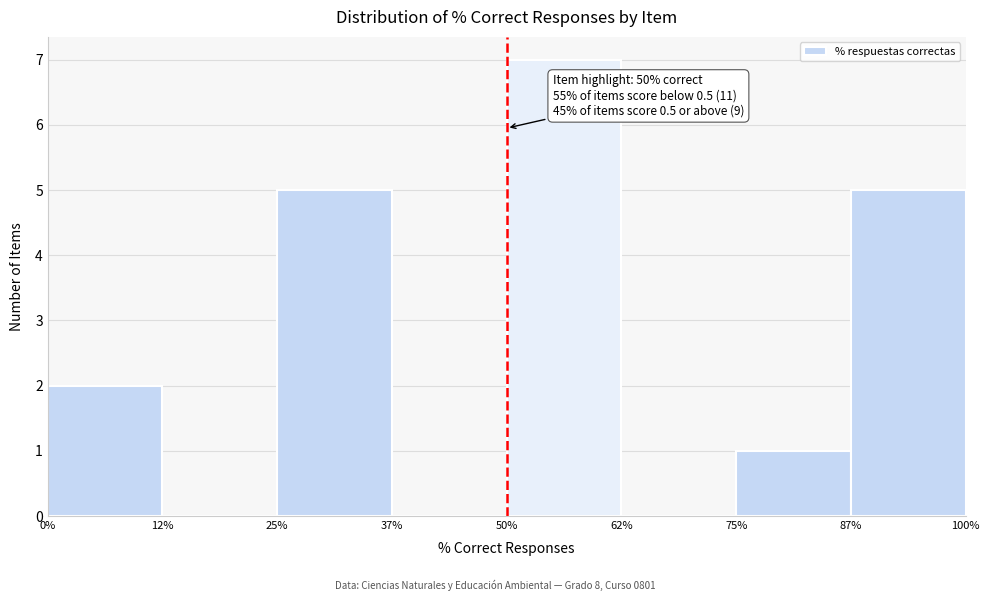

Reading right to left, transcribe all the data shown in this chart.

87%=5	75%=1	62%=0	50%=7	37%=0	25%=5	12%=0	0%=2